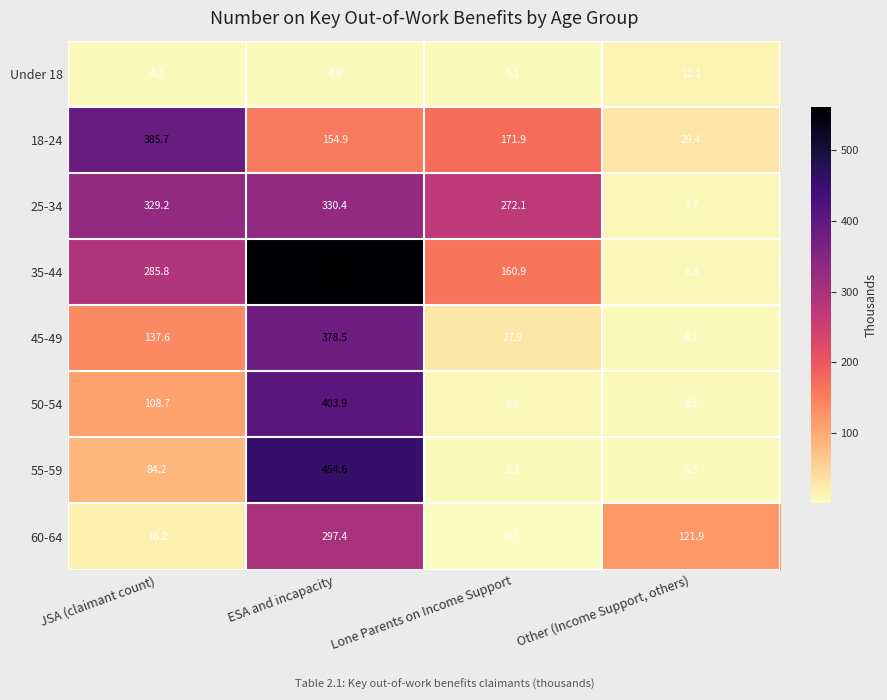

The value of 60-64 at Lone Parents on Income Support is 0.1. True or false?

True